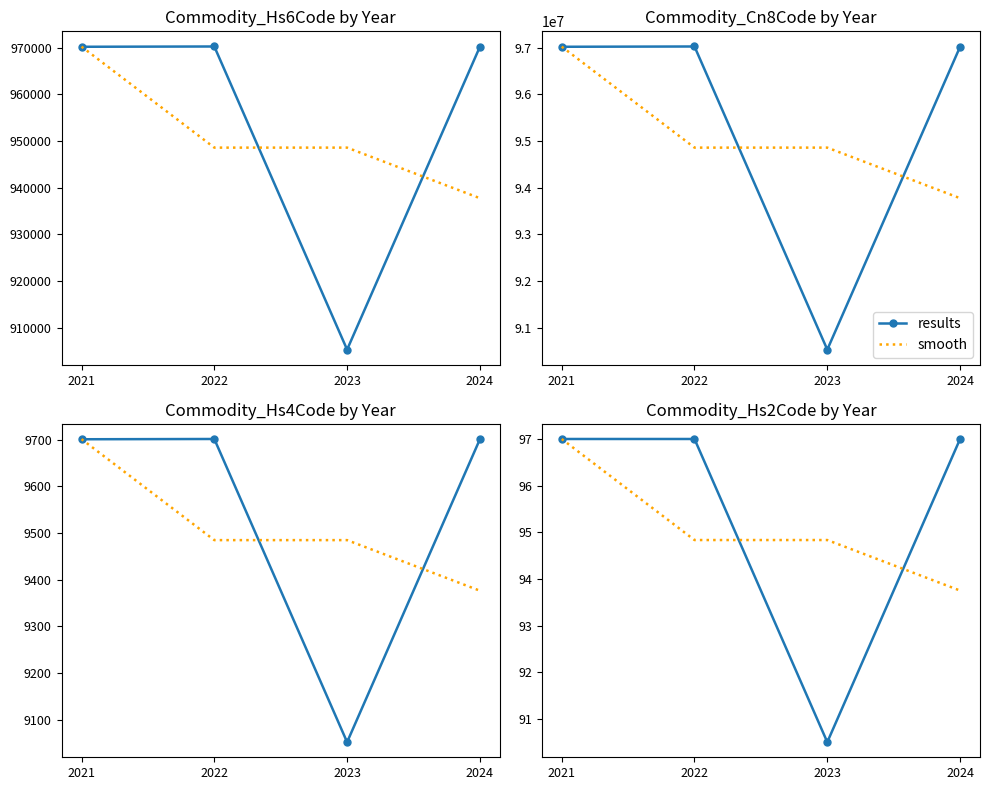

Rank the series at 2022 from highest to lowest value.

results, smooth